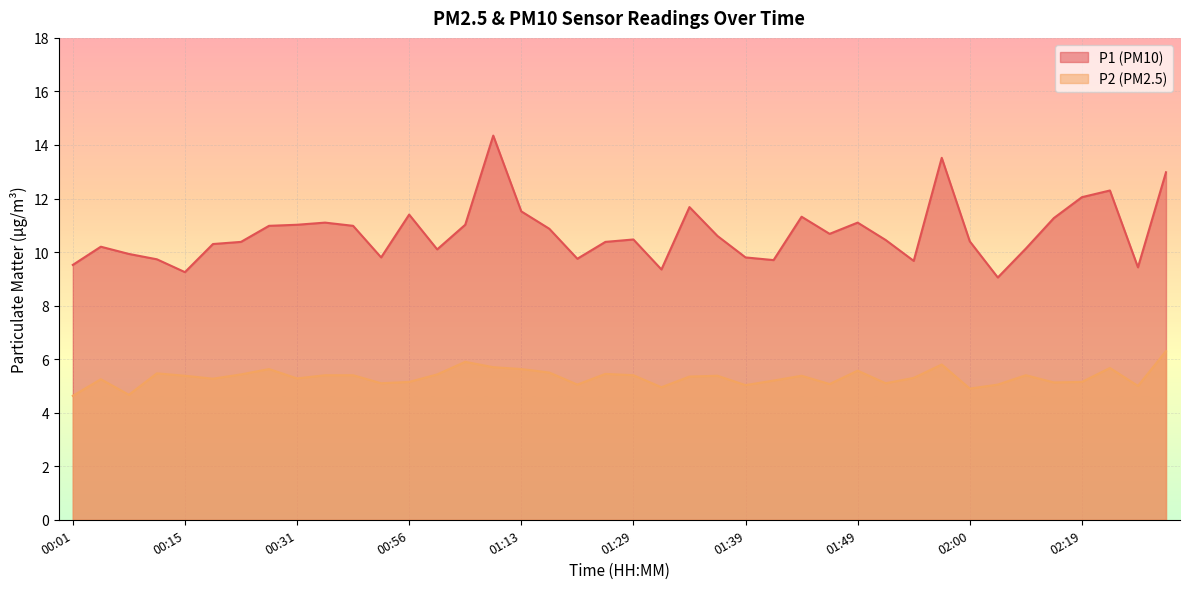

How many data points in P1 are less than 10?

12